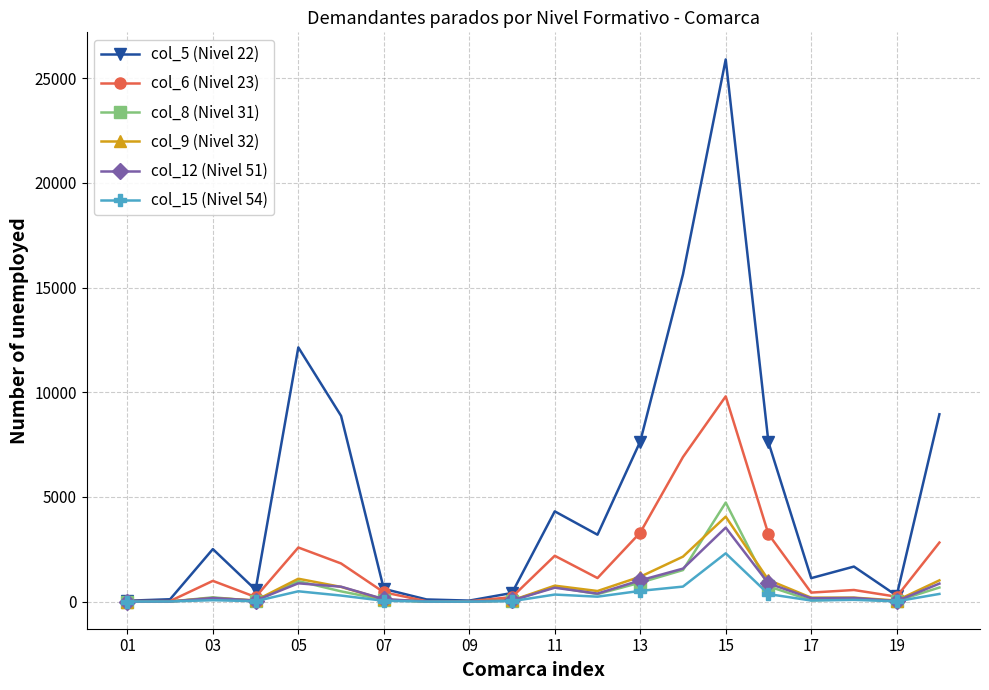

Which series has the largest total across all categories?

col_5 (Nivel 22)